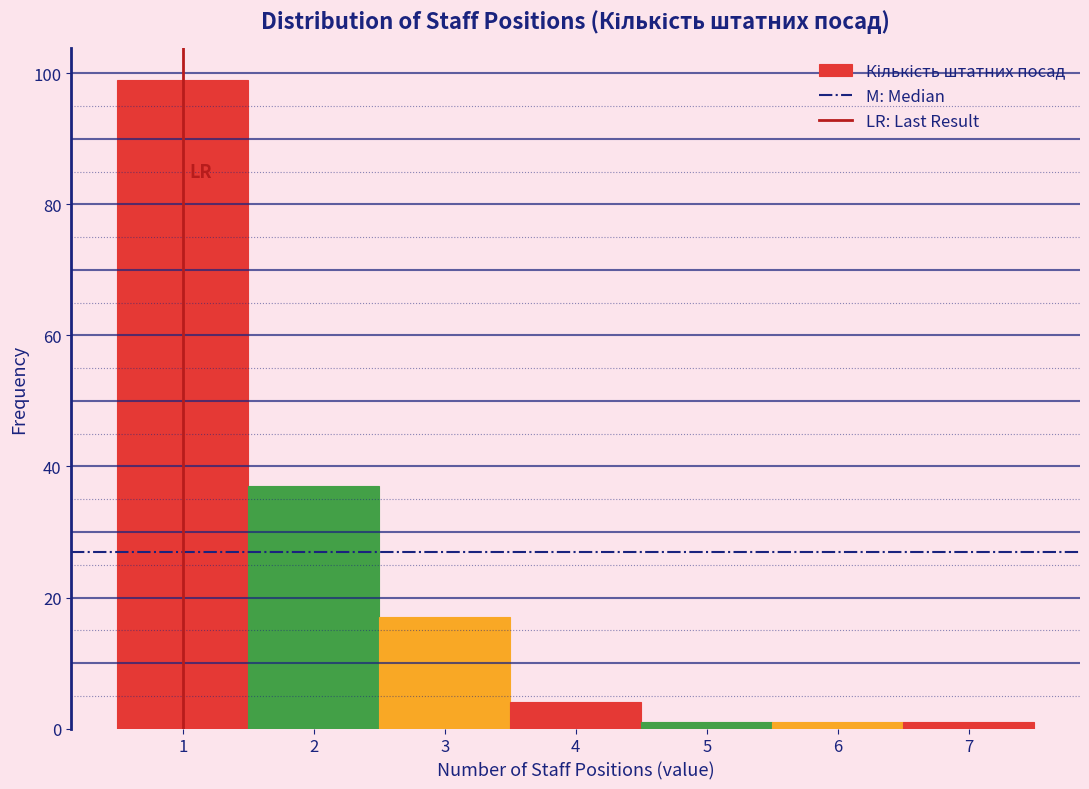

Which range on the x-axis has the tallest bar?

0.5 to 1.5